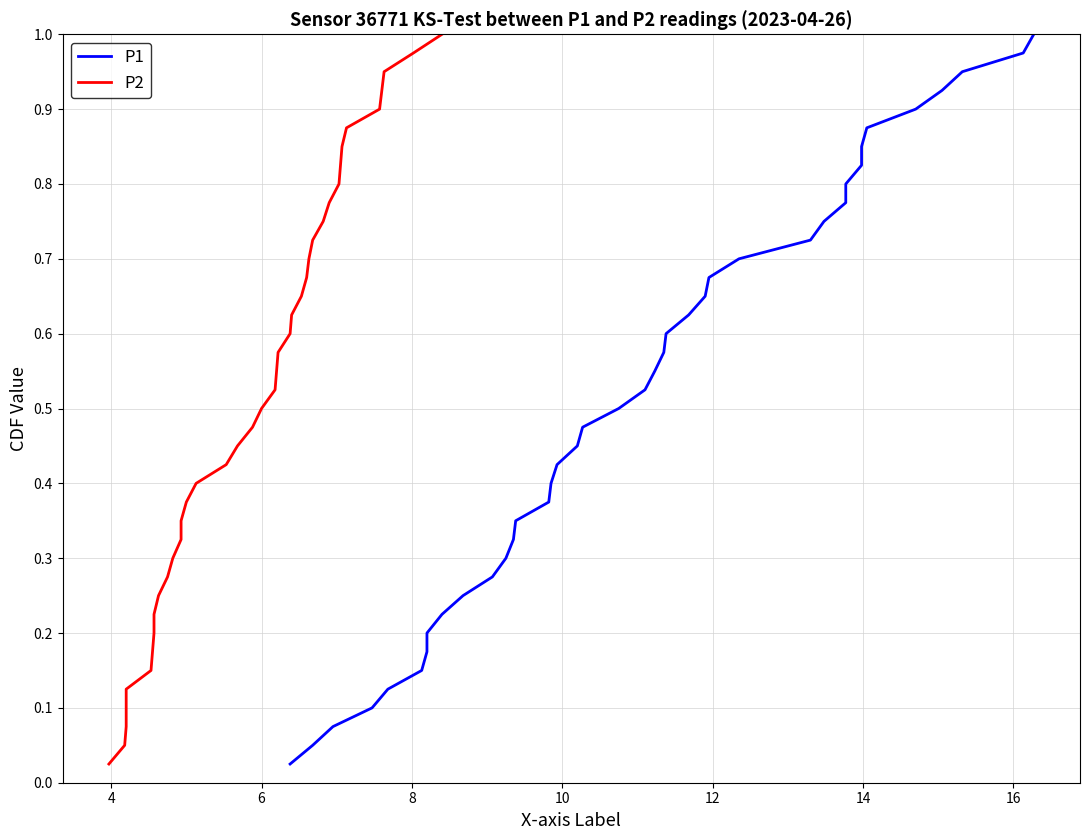

What is the greatest value displayed?

1.0